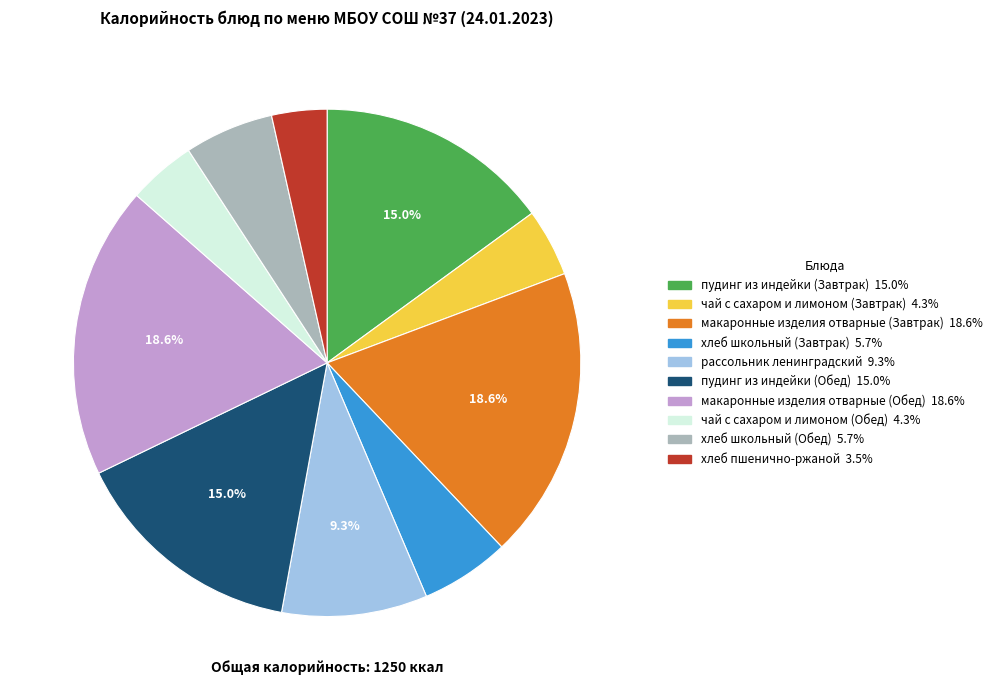

The пудинг из индейки (Обед) slice represents 9% of the pie. True or false?

False